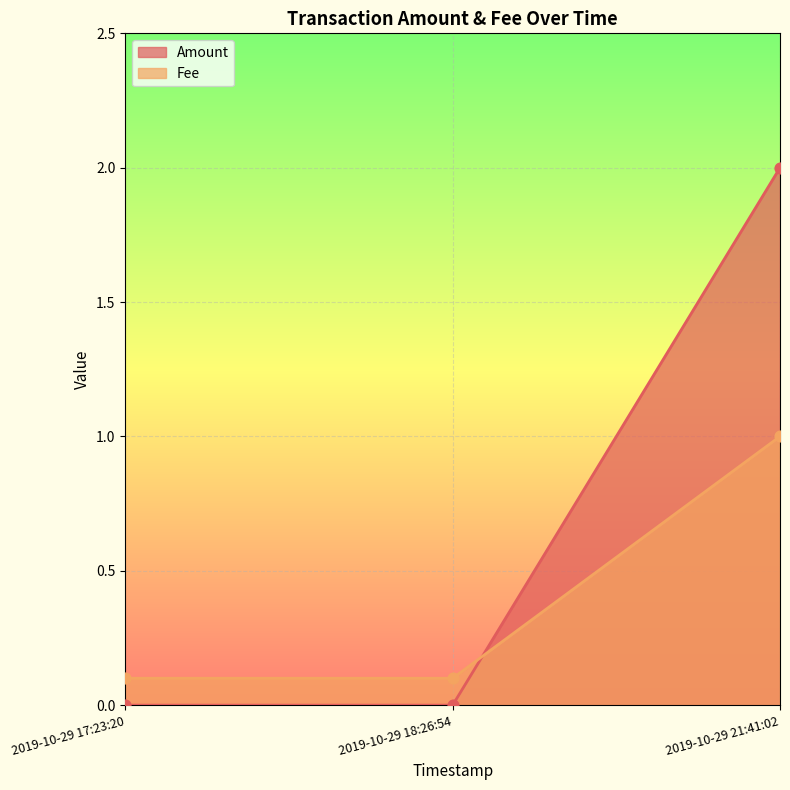

Which series has the widest spread of Y values?

Amount